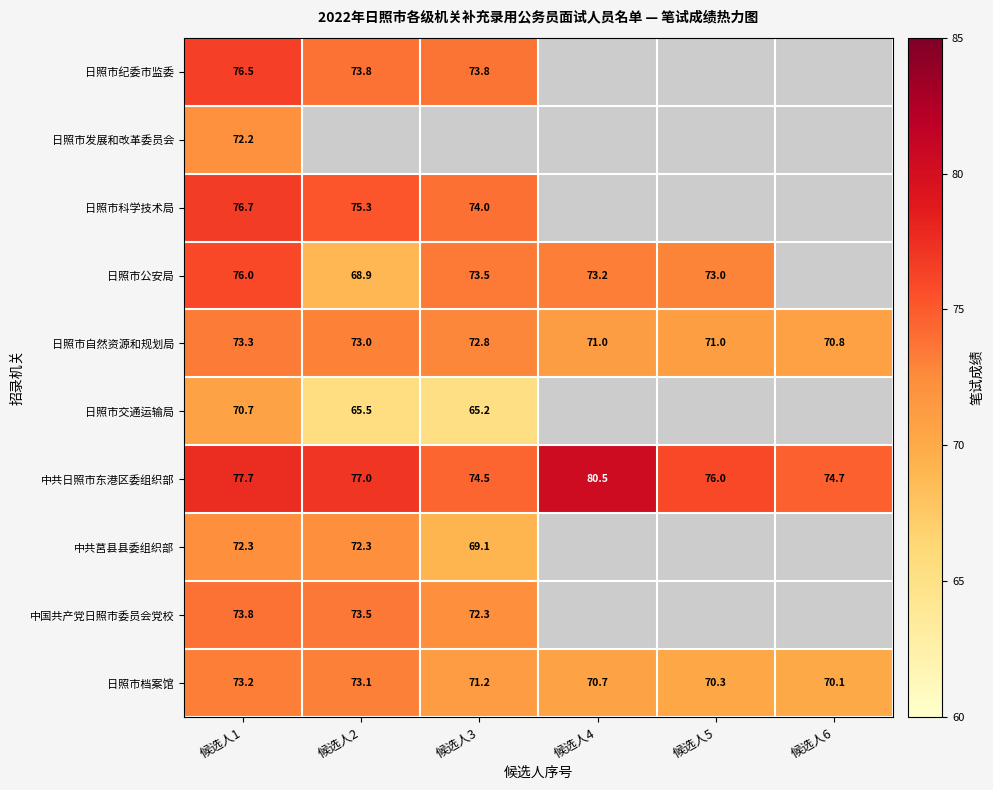

What is the sum of the 日照市交通运输局 values at 候选人1 and 候选人3?

135.9